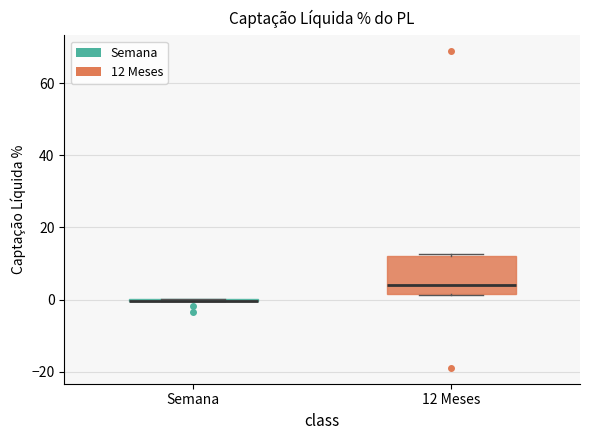

Reading left to right, transcribe this box plot: for each box, give where its median line is, the range the box spans, and where its two whiskers end, as read against the y-axis. The values are not printed on the chart, so give them approximately, as read against the axis.

Semana: box collapsed to a line at 0, whiskers 0 to 0
12 Meses: median 4, box 2 to 12, whiskers 2 to 12 (just above the box's upper edge)